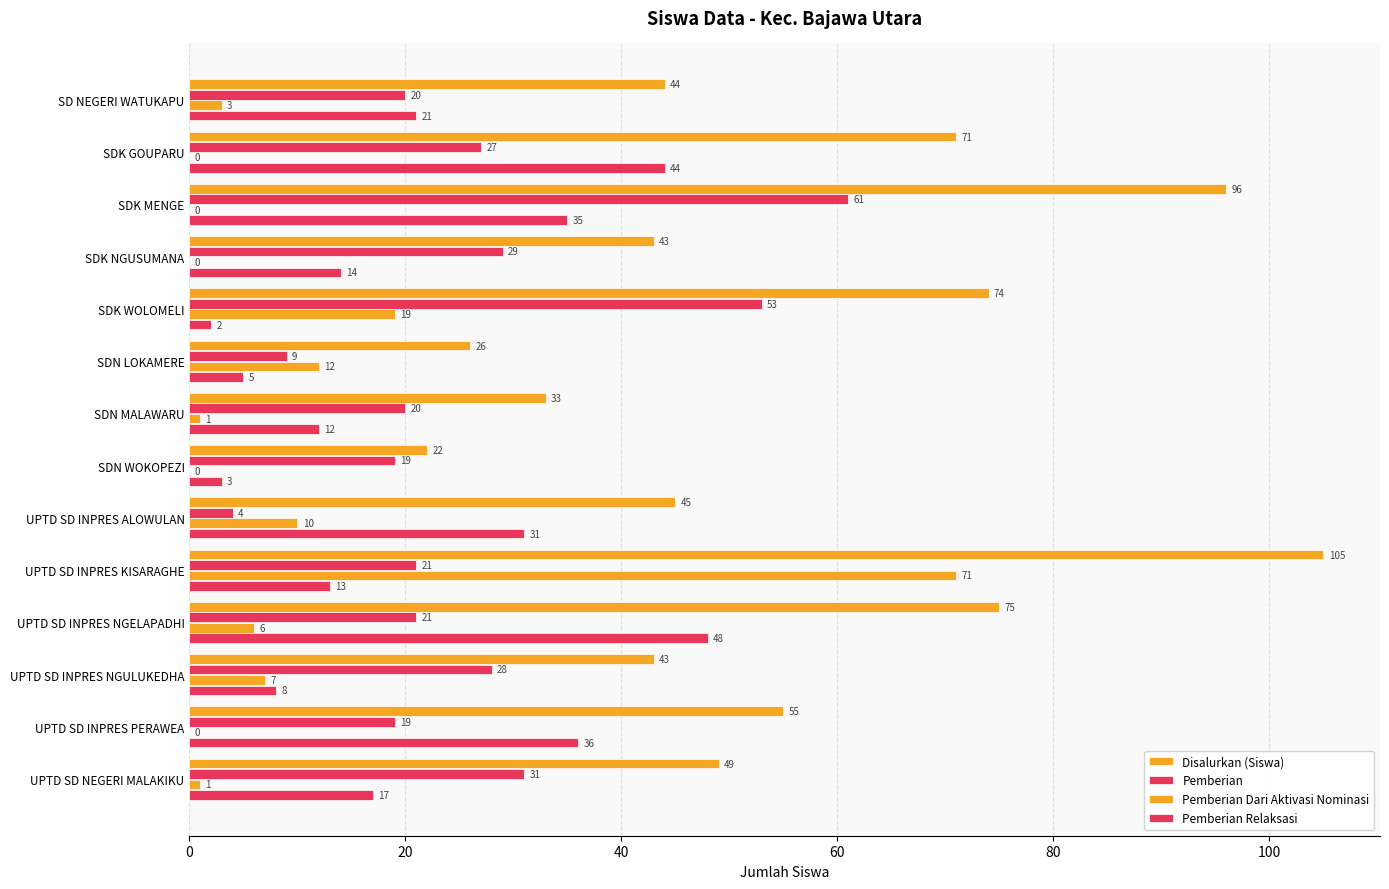

Which series has the largest range (max minus min)?

Disalurkan (Siswa)